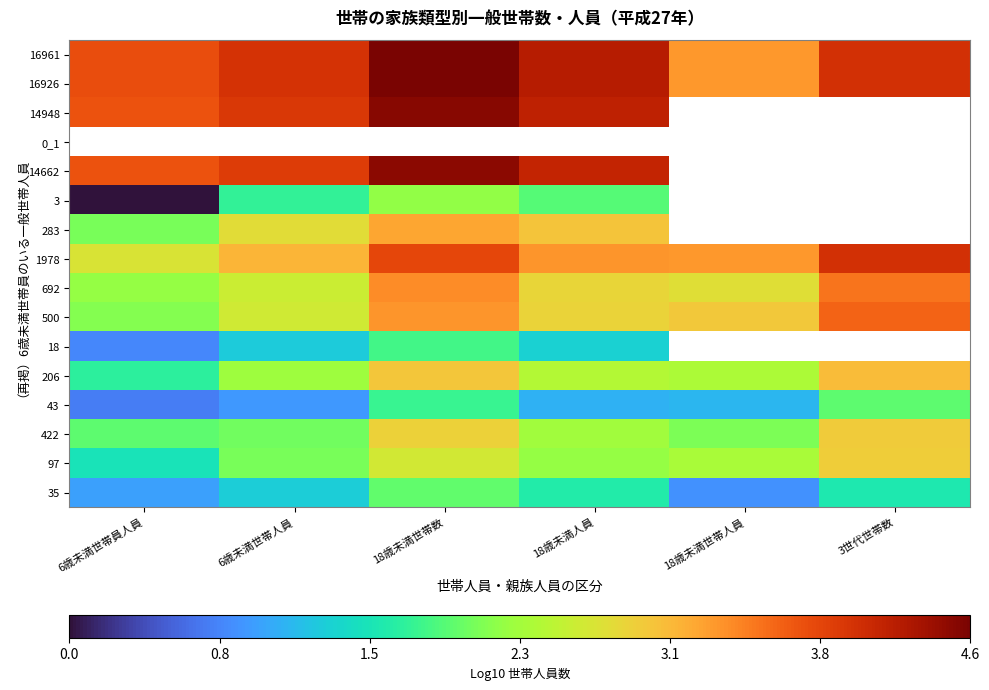

How many data points in 18 are above 1?

3